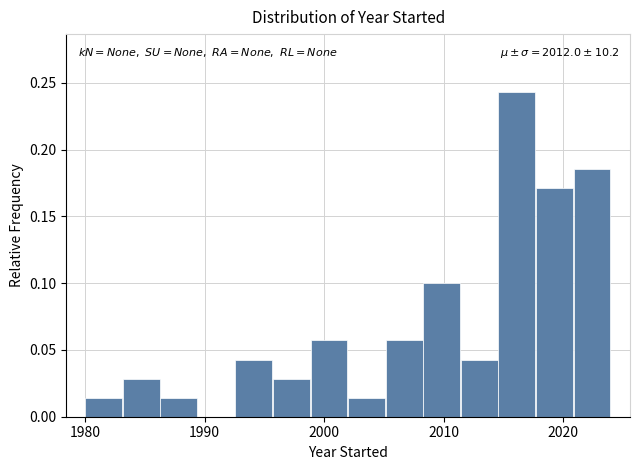

Read against the x-axis, roughly where is the centre of the tallest bar?

2016